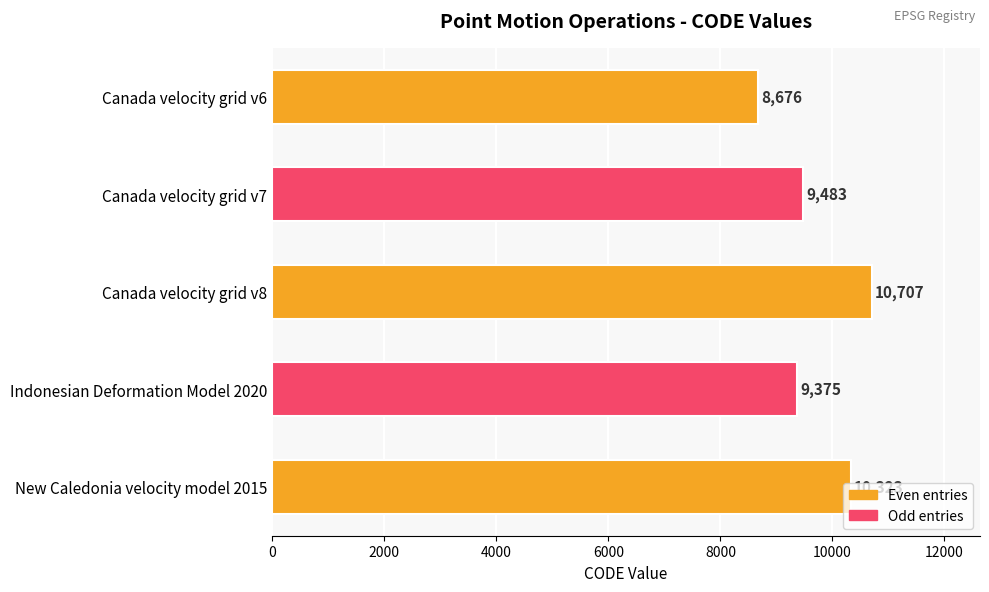

Where is the data nearest to the value 9691?

Canada velocity grid v7